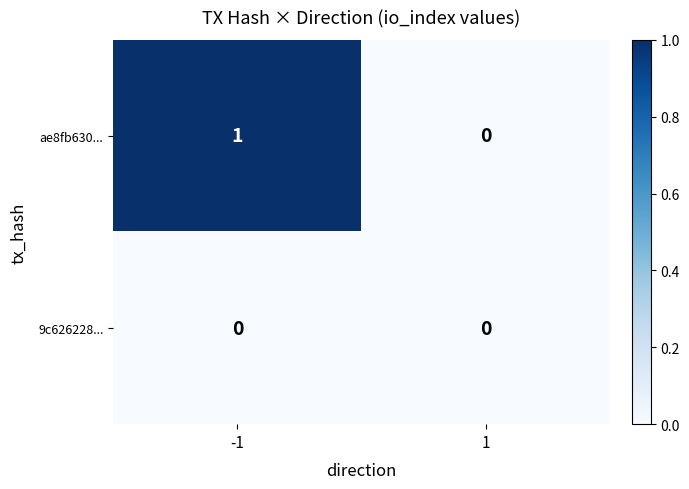

The value of ae8fb630... at -1 is 1. True or false?

True